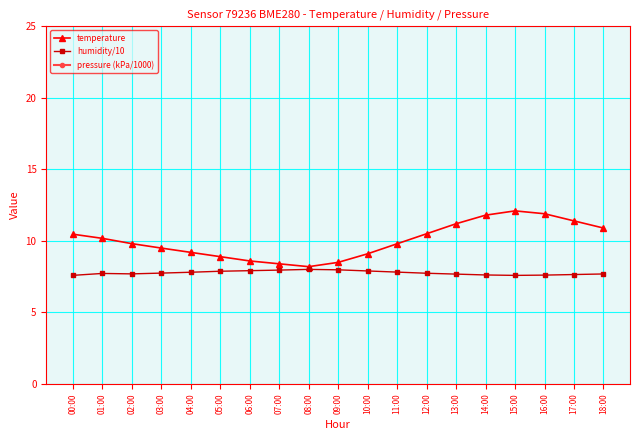

True or false: pressure (kPa/1000) and humidity/10 cross at least once.

False